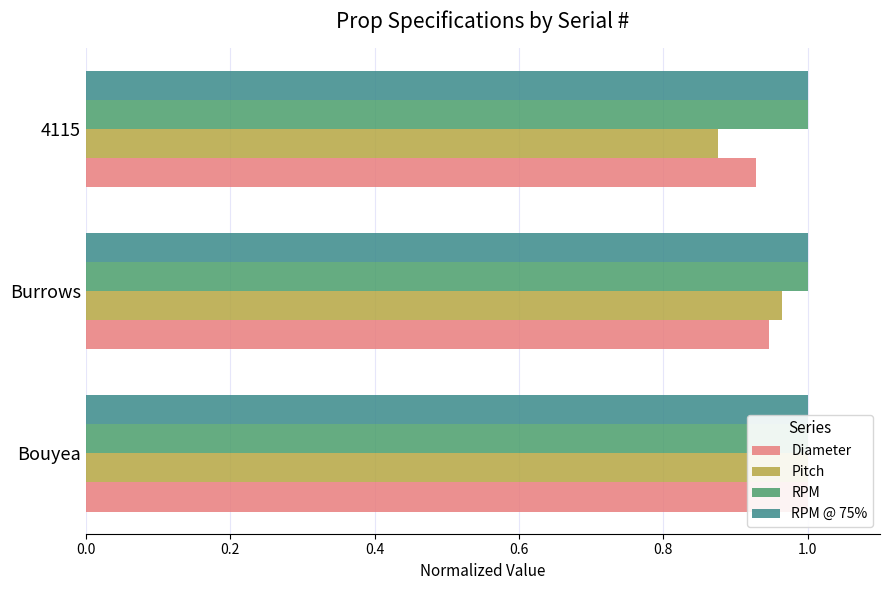

Between 0.0 and 0.2, which series saw the biggest shift?

Diameter